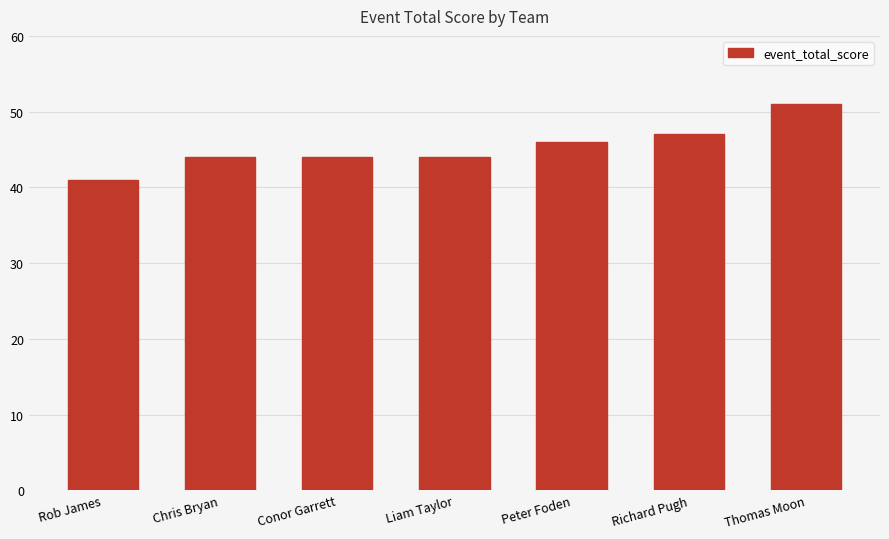

At which label is the value closest to 46?

Peter Foden